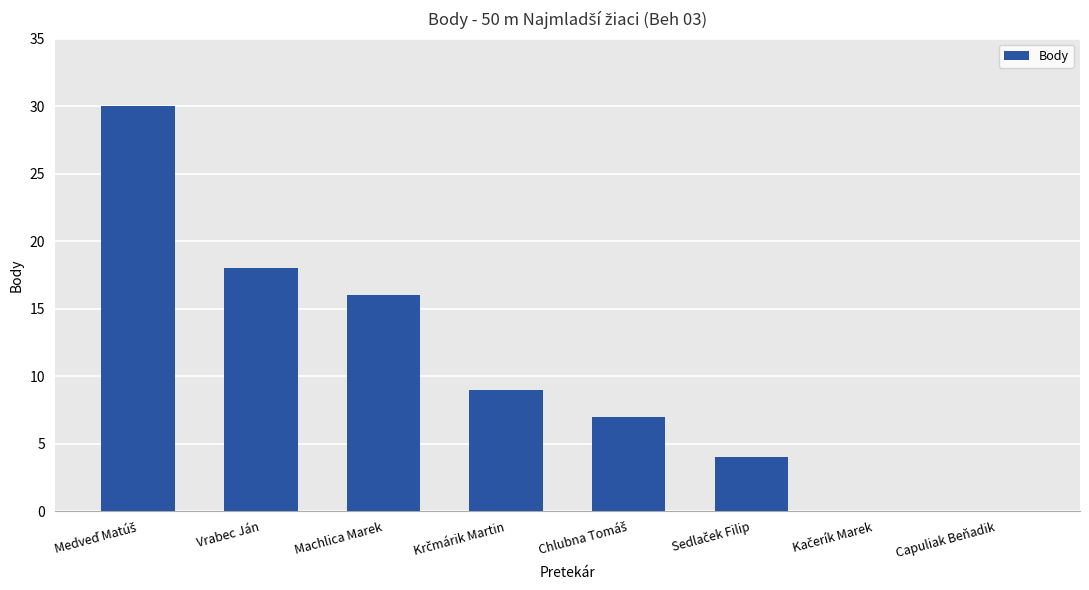

At which label is the value closest to 15?

Machlica Marek